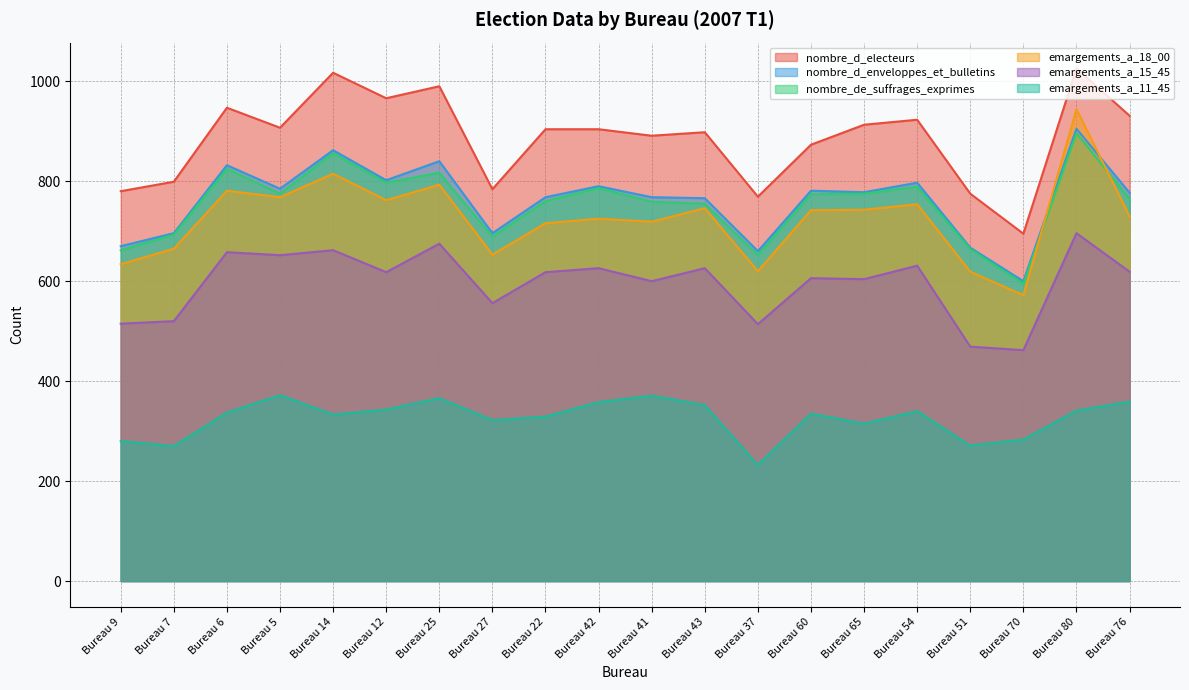

At which category is the sum across all series the highest?

Bureau 80